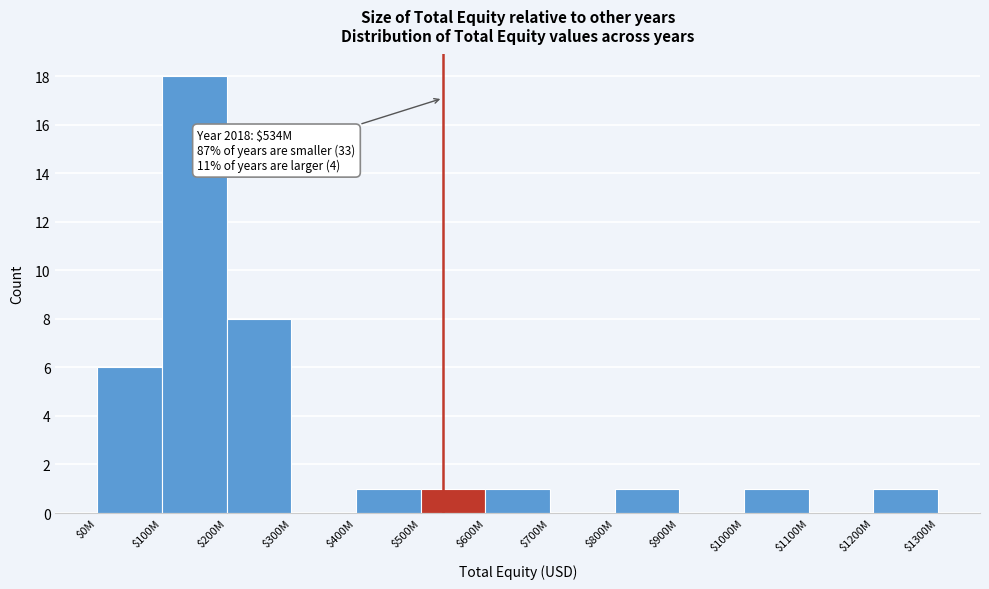

What is the sum of all values?

38